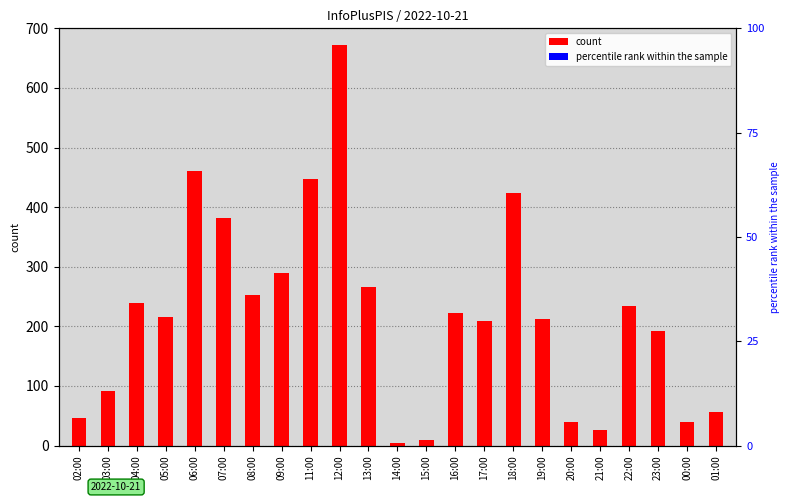

Is it true that the value at 18:00 is 294?

False